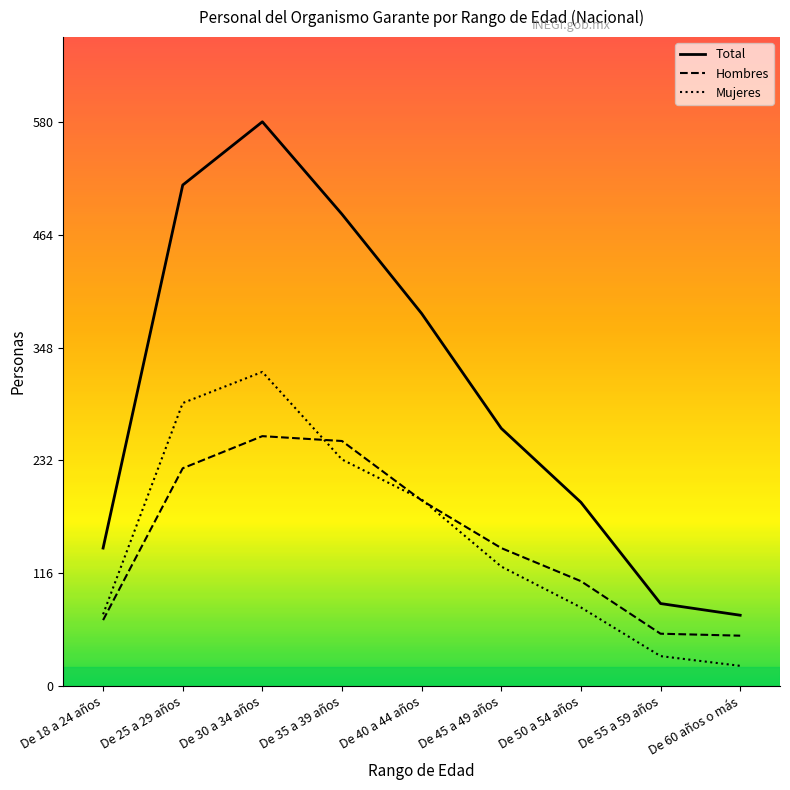

How many values in the Total series are below 265?

4